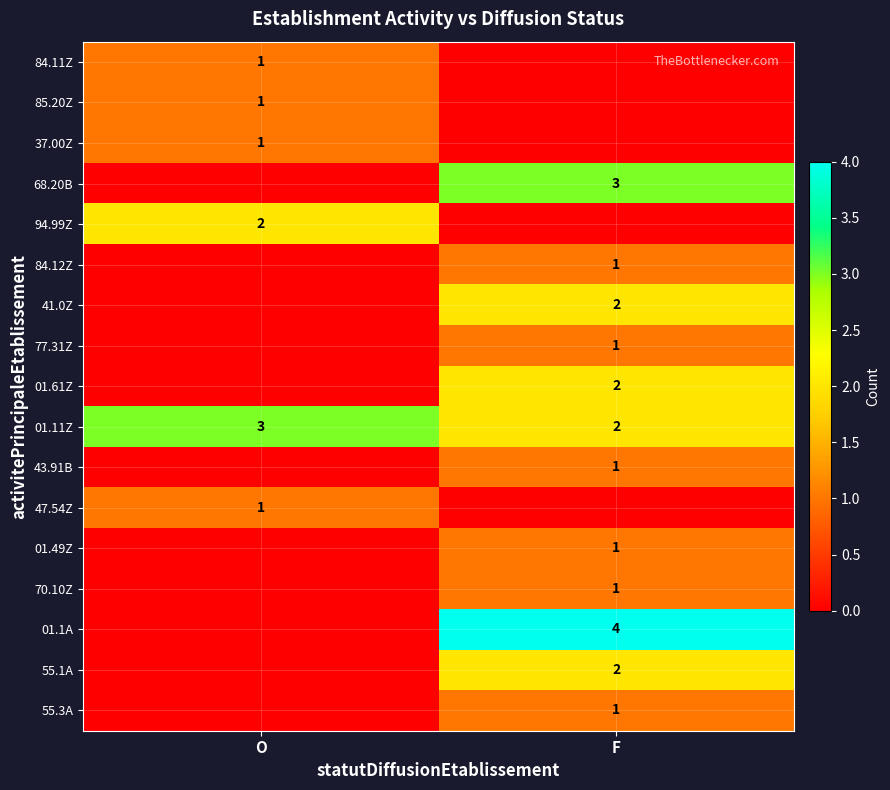

Is the value of 68.20B at F greater than the value of 01.1A at F?

No